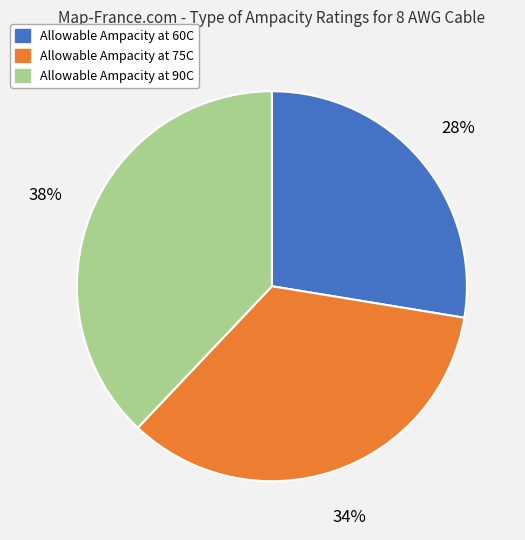

To the nearest percent, what portion does Allowable Ampacity at 75C represent?

34%